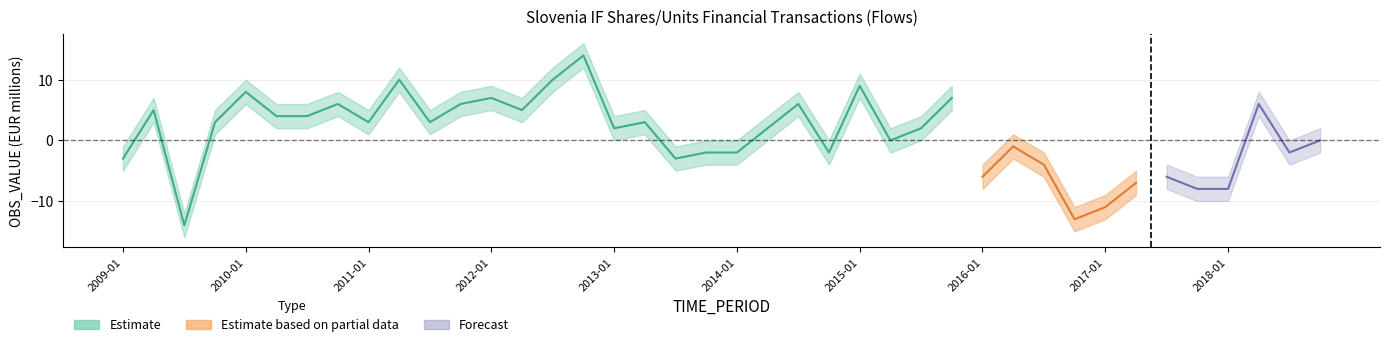

What is the value of the OBS_VALUE_lower point at the 20th from the left?

-4